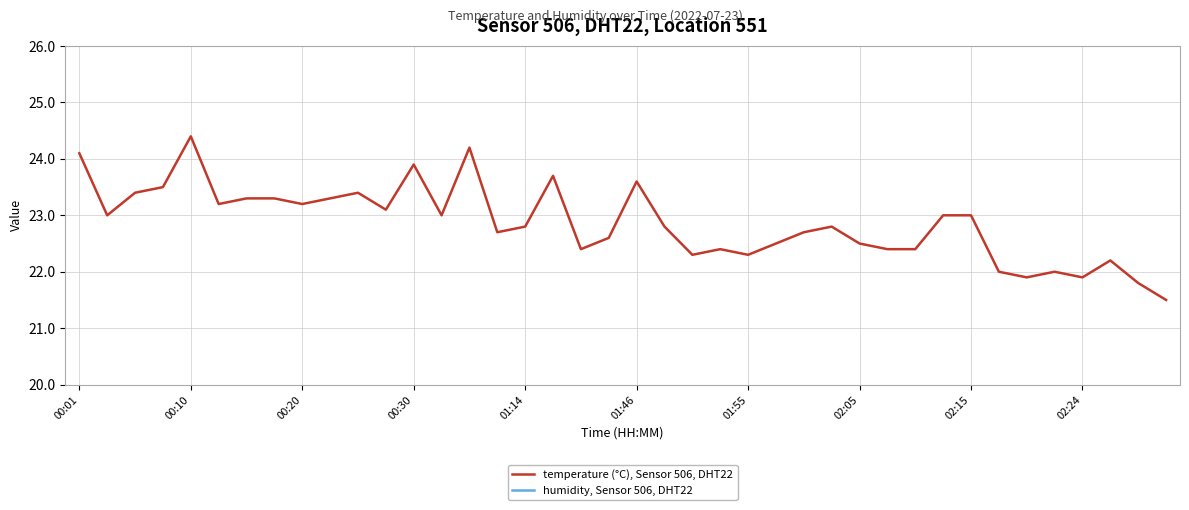

At which category does the chart reach its minimum across all series?

00:01